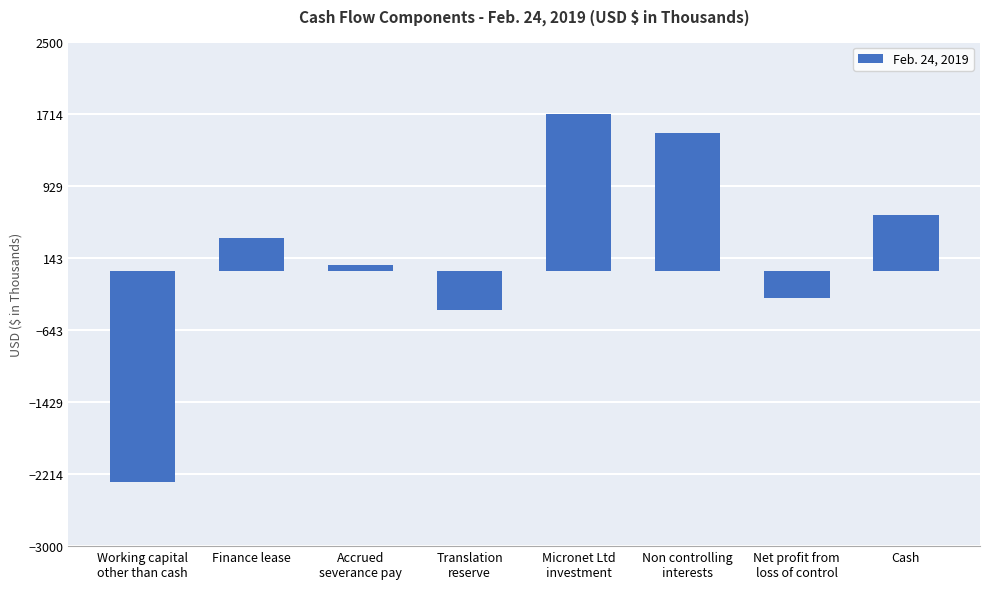

Reading left to right, extract all data points from this chart.

-2301	359	60	-423	1711	1501	-299	608